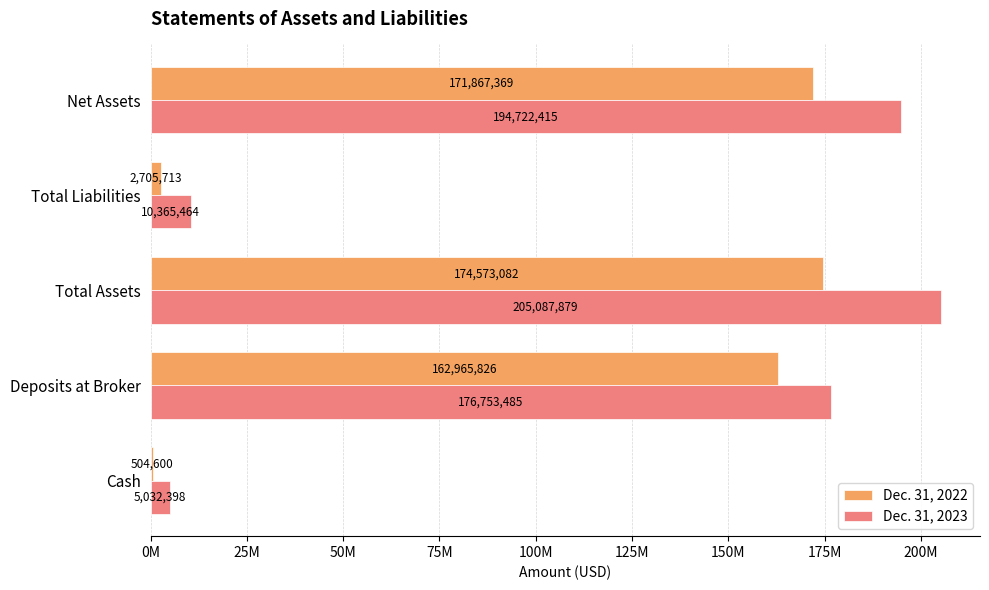

What is the value of the Dec. 31, 2022 bar at the 3rd from the left?

174573082